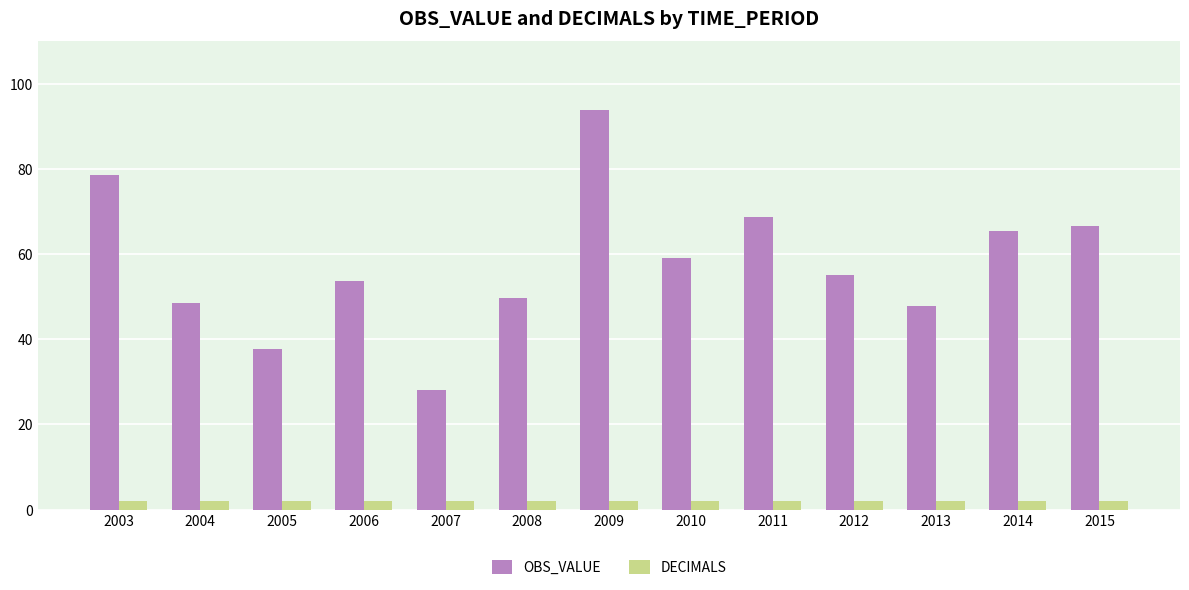

How many values in the OBS_VALUE series are below 55?

6